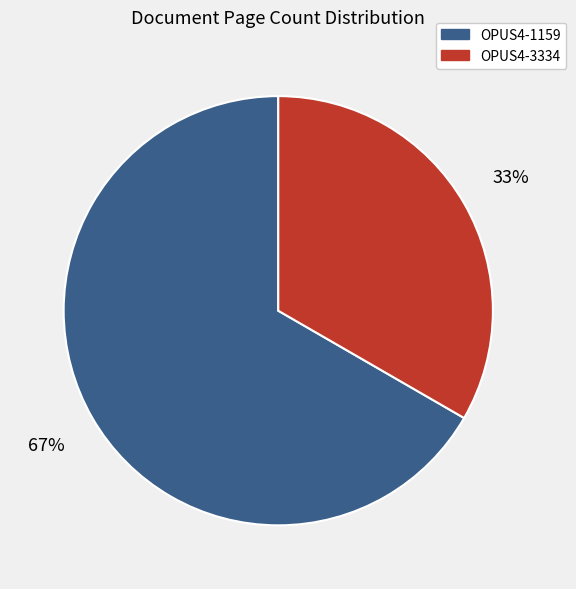

The OPUS4-1159 slice represents 62% of the pie. True or false?

False